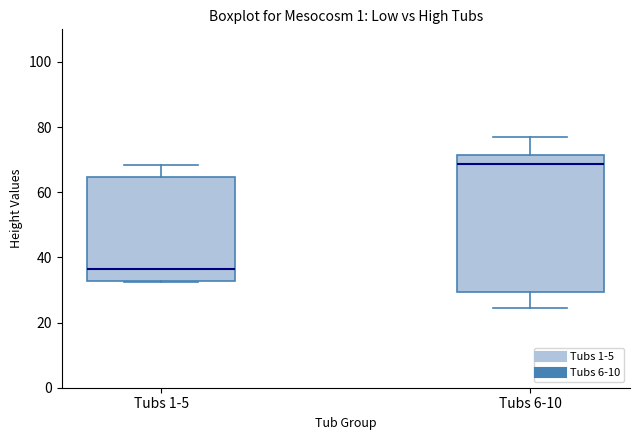

Which box is the tallest, from its lower edge to its upper edge?

Tubs 6-10